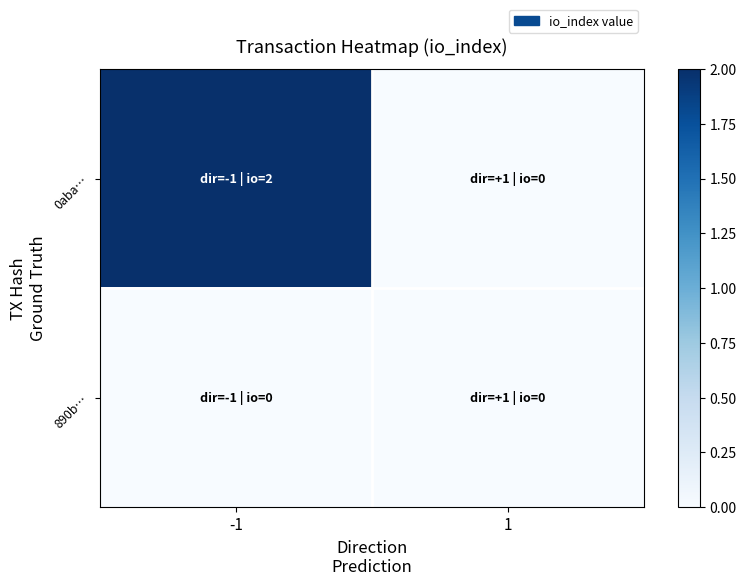

Reading right to left, what are all the values shown in this chart?

0aba…: 1=0	-1=2
890b…: 1=0	-1=0